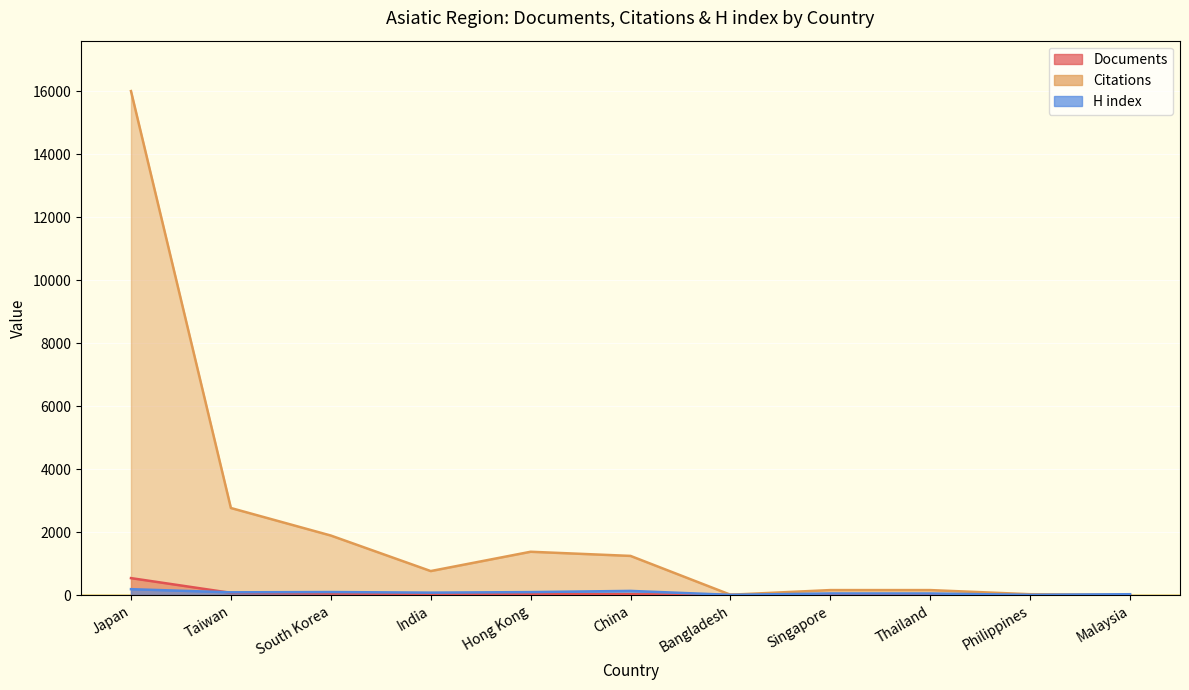

Which series changed the most between Japan and China?

Citations